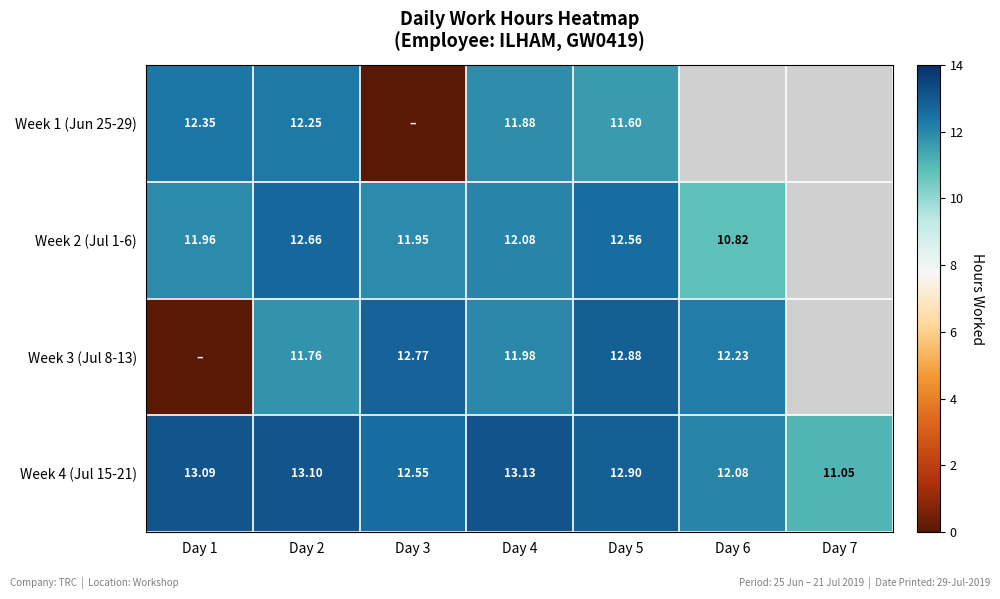

Which label corresponds to the largest value in the chart?

Day 4